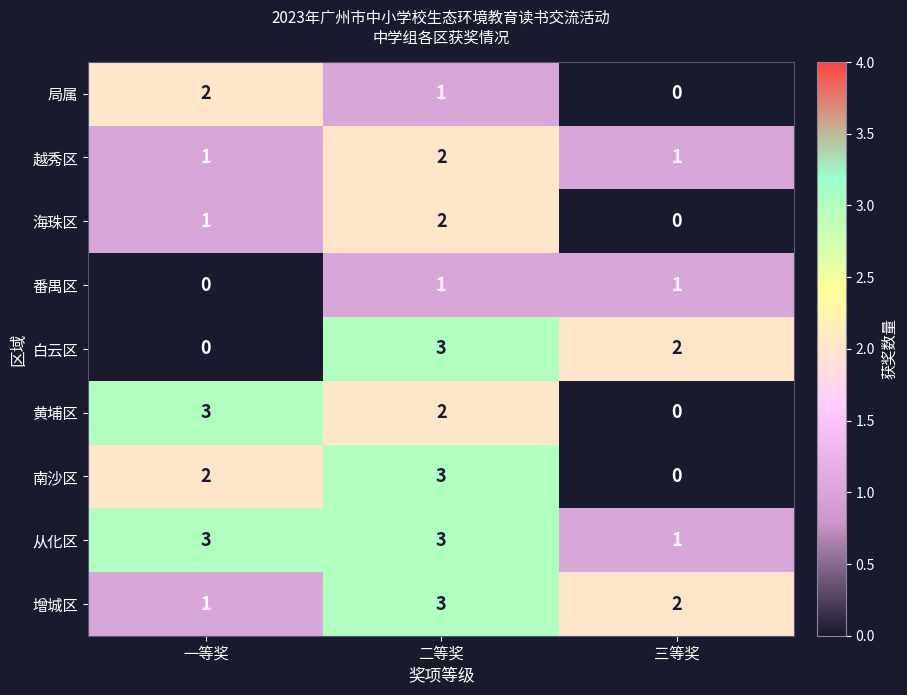

Count the 黄埔区 values in the range 0 to 3.

3